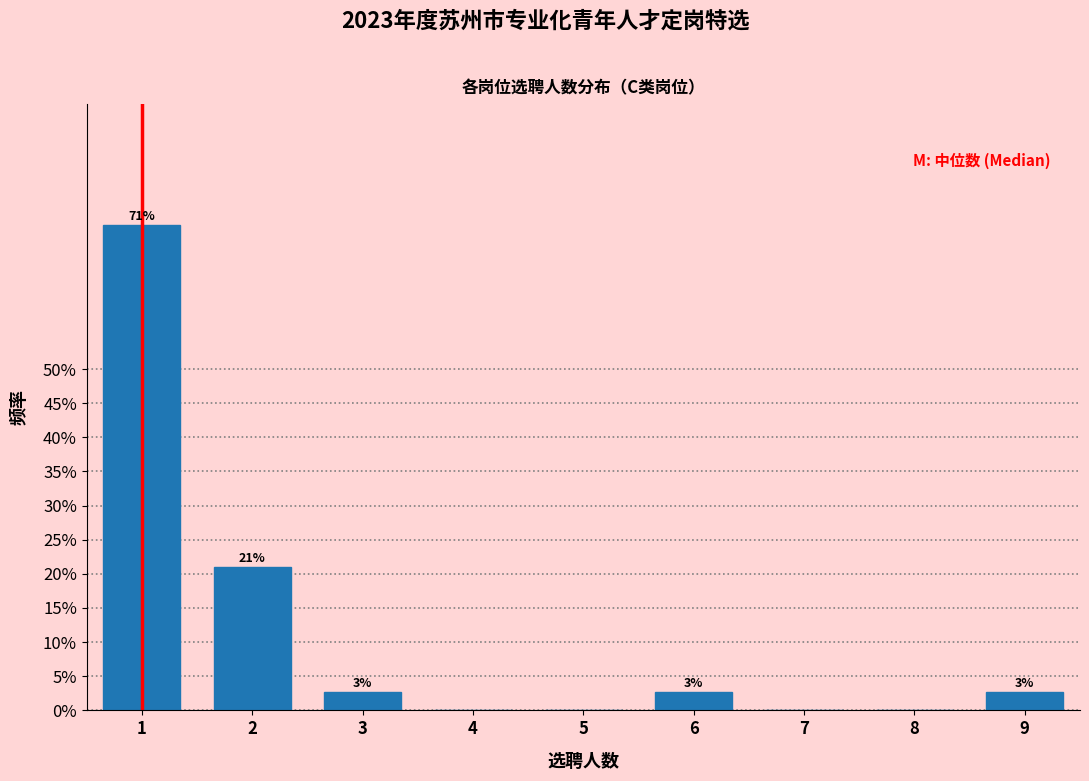

Are the bars horizontal?

No